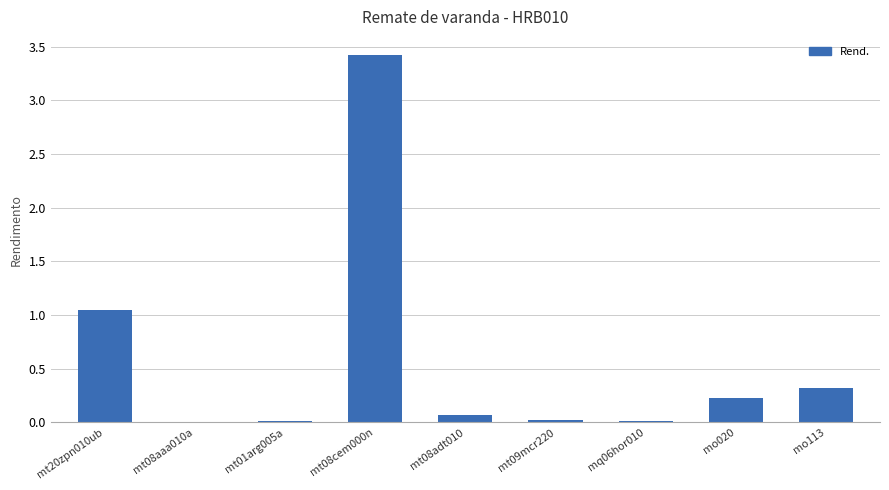

How many categories are shown in the chart?

9